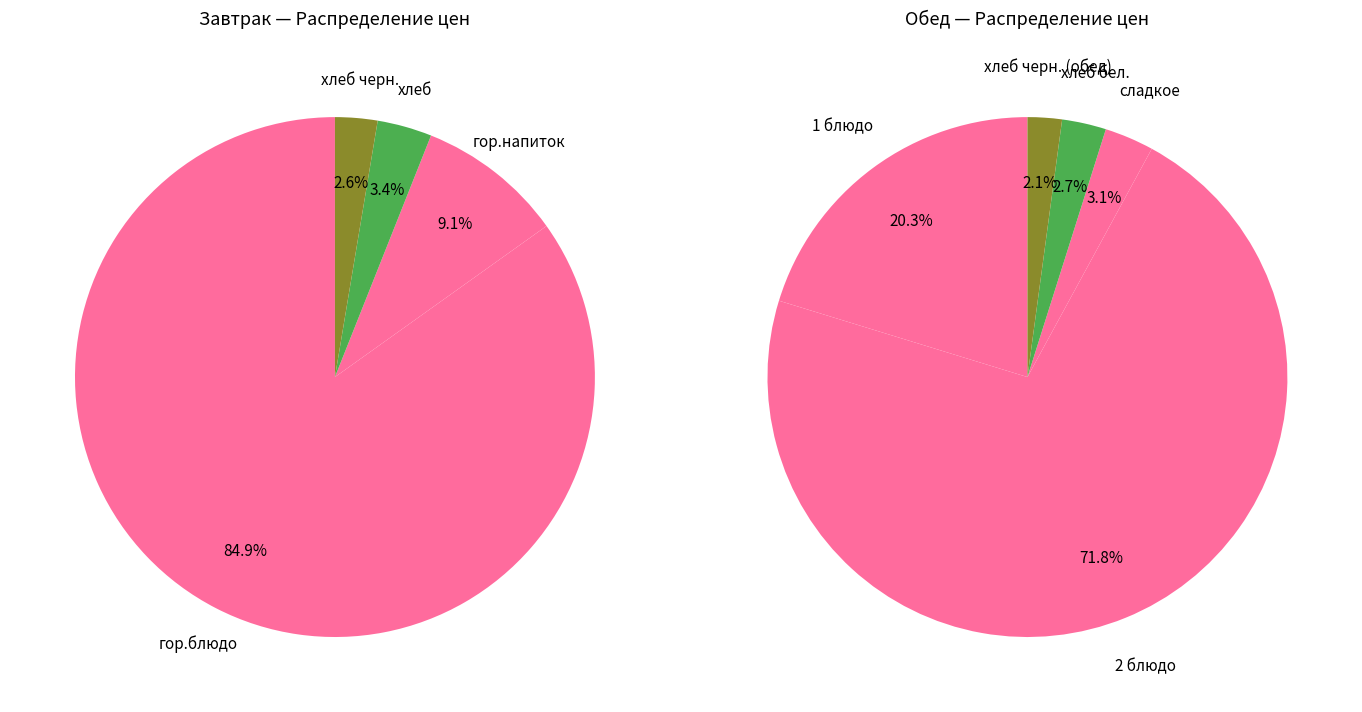

How many segments does this pie chart have?

9